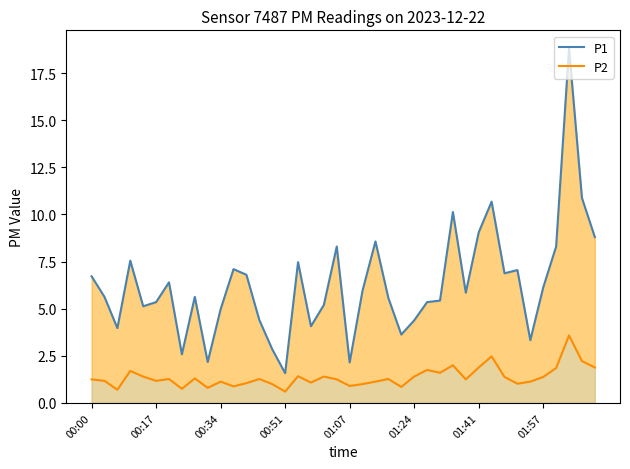

Where is P1 nearest to the value 10?

28